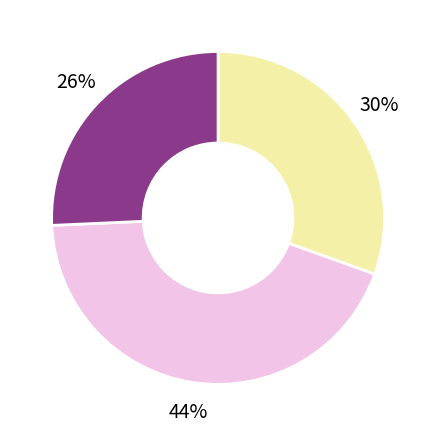

Does any single category account for the majority?

No